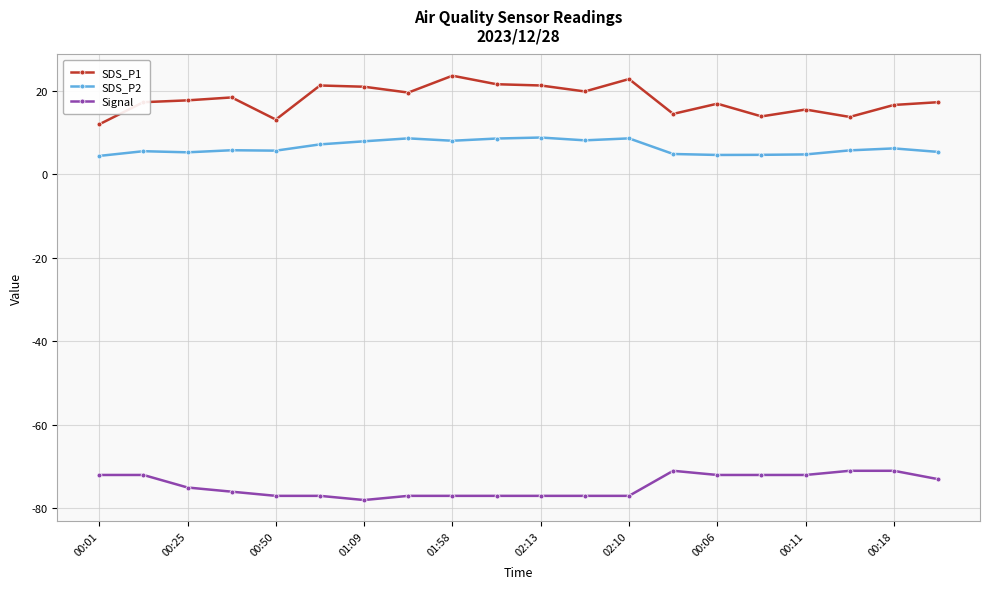

True or false: SDS_P1 and Signal cross at least once.

False